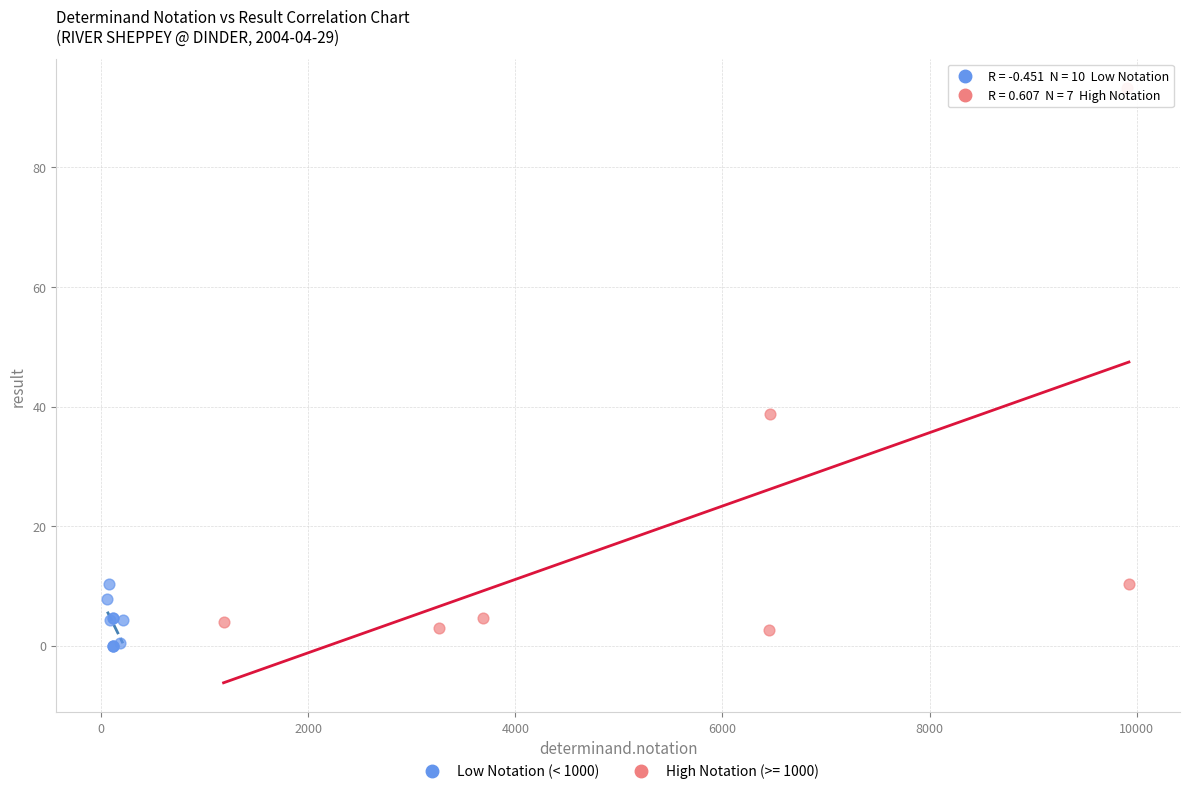

Which series has the widest spread of Y values?

High Notation (>= 1000)